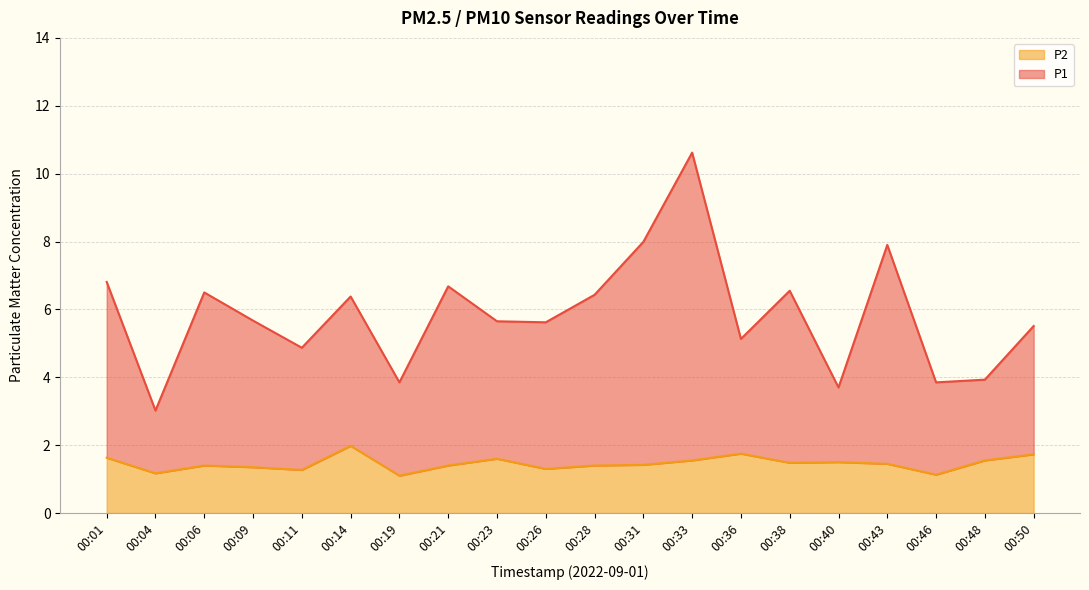

What is the total value across all series at 00:31?

8.0